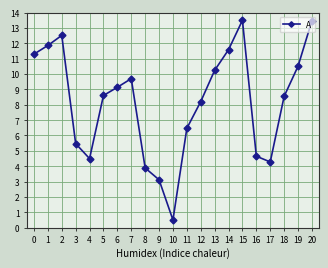

What is the approximate value at 19?

10.5